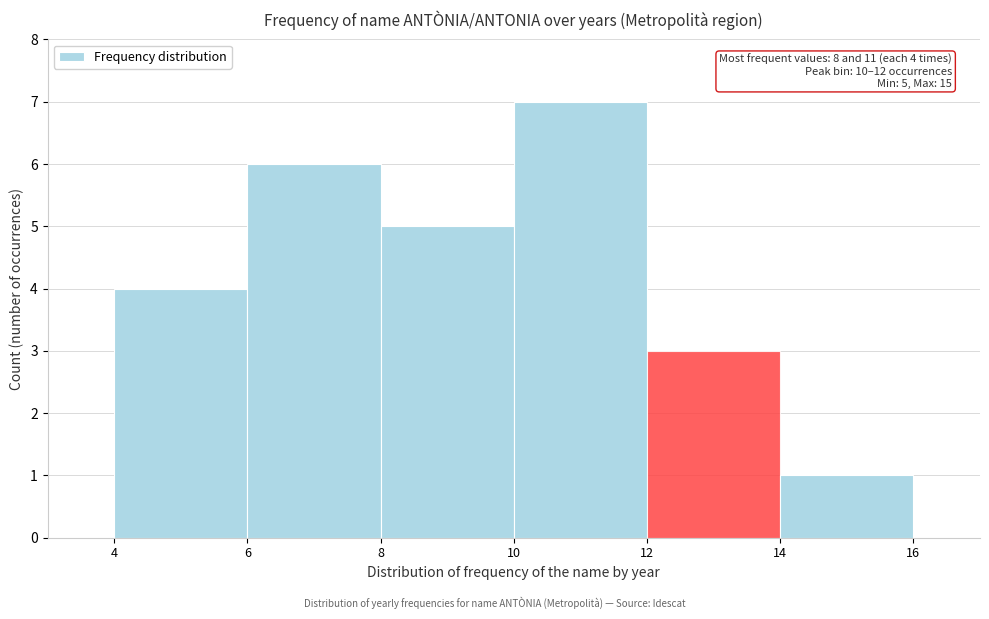

Which range on the x-axis has the tallest bar?

10 to 12